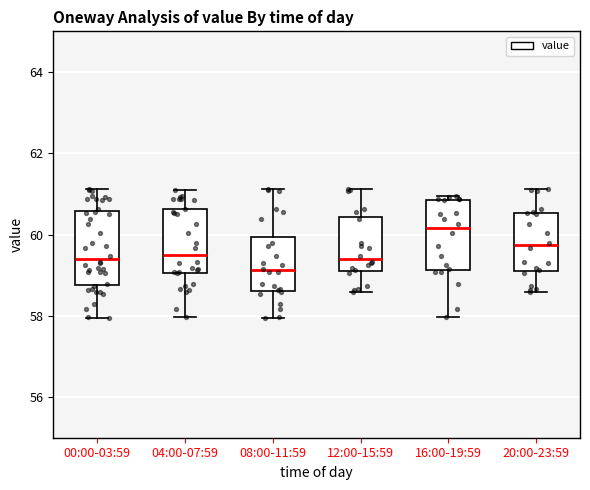

Reading left to right, transcribe this box plot: for each box, give where its median line is, the range the box spans, and where its two whiskers end, as read against the y-axis. The values are not printed on the chart, so give them approximately, as read against the axis.

00:00-03:59: median 59.4, box 58.8 to 60.6, whiskers 58.0 to 61.2
04:00-07:59: median 59.6, box 59.0 to 60.6, whiskers 58.0 to 61.0
08:00-11:59: median 59.2, box 58.6 to 60.0, whiskers 58.0 to 61.2
12:00-15:59: median 59.4, box 59.2 to 60.4, whiskers 58.6 to 61.2
16:00-19:59: median 60.2, box 59.2 to 60.8, whiskers 58.0 to 61.0
20:00-23:59: median 59.8, box 59.2 to 60.6, whiskers 58.6 to 61.2